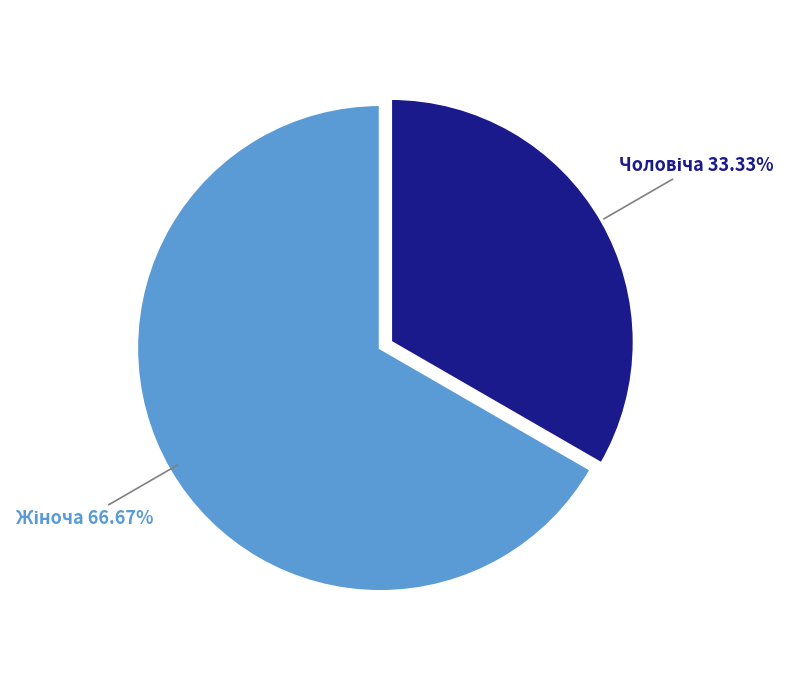

Does any single category account for the majority?

Yes